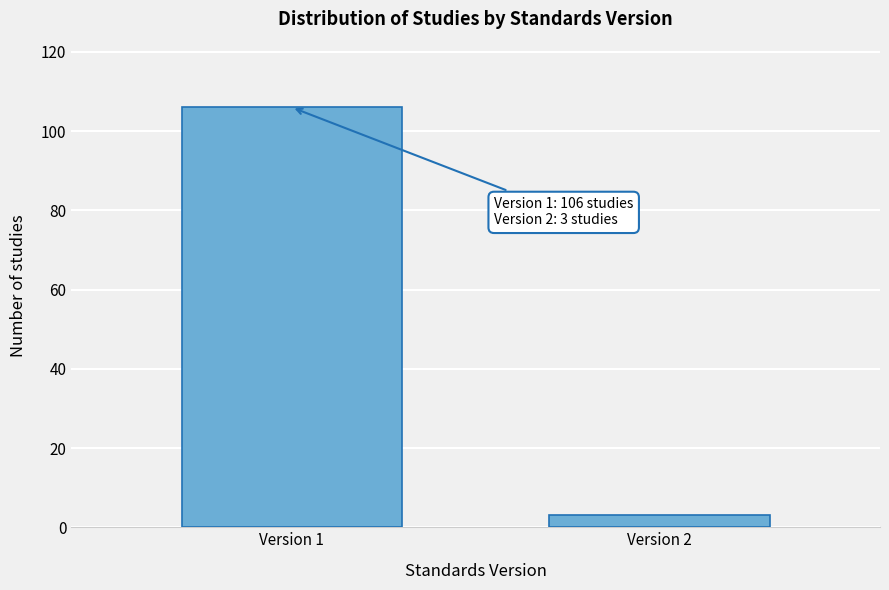

Reading left to right, extract all data points from this chart.

Version 1=106	Version 2=3